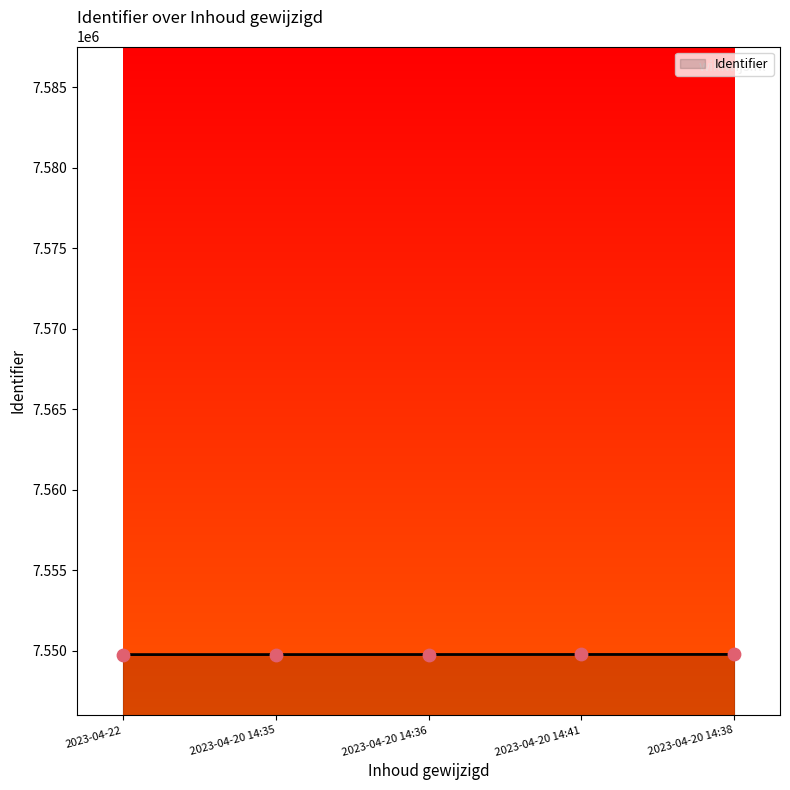

The value at 2023-04-20 14:38 is 7549777. True or false?

True